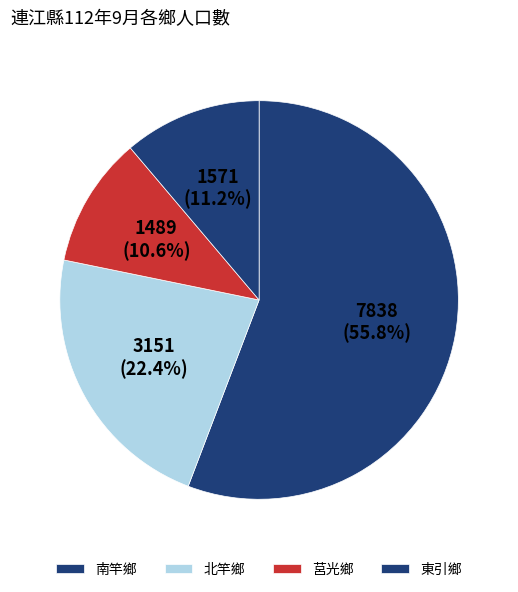

To the nearest percent, what is the difference between the 莒光鄉 and 南竿鄉 slice percentages?

45%